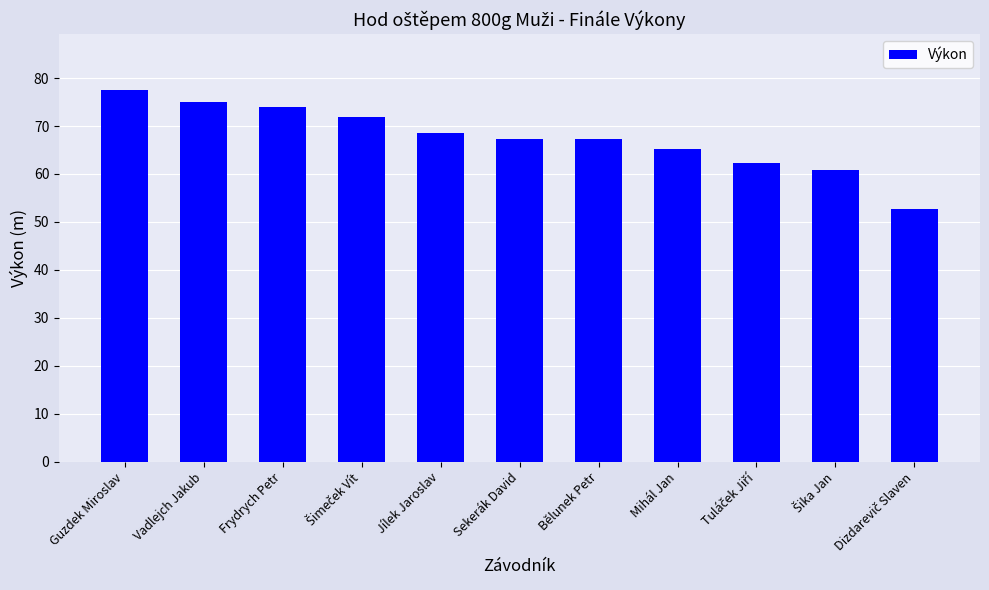

Read the value at Mihál Jan.

65.2